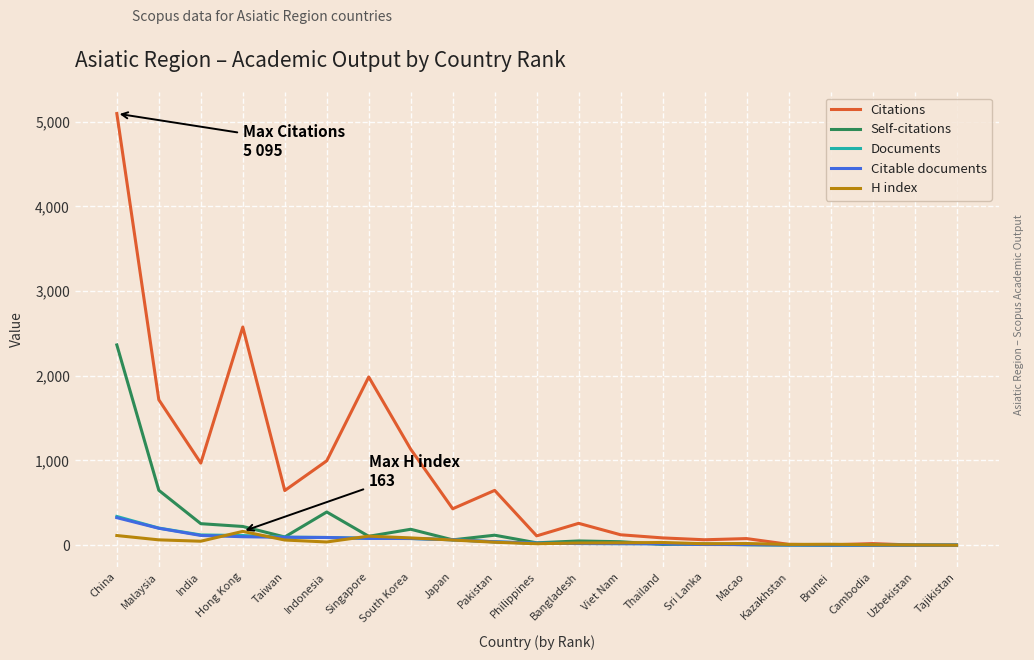

Which series changed the most between Hong Kong and Bangladesh?

Citations